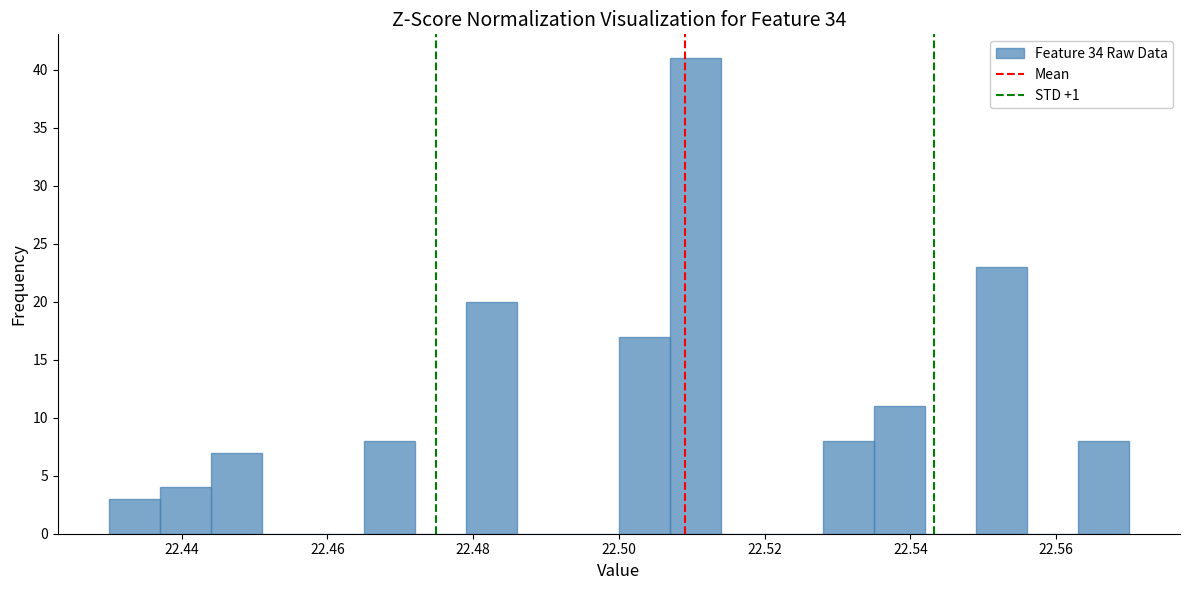

Around what value on the x-axis is the tallest bar? Give the approximate position of its centre, as read against the axis.

22.510